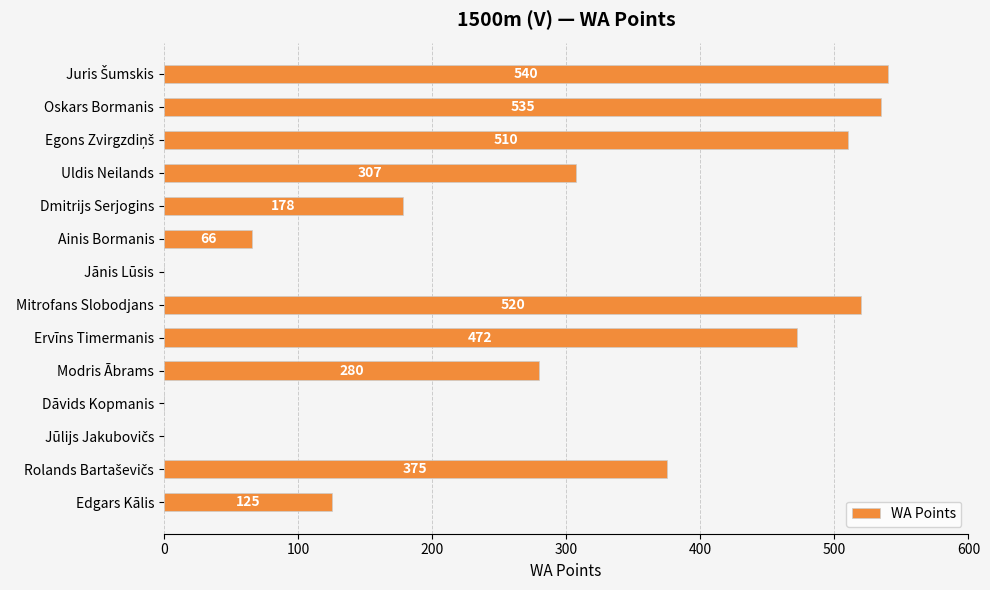

What is the sum of all values?

3908